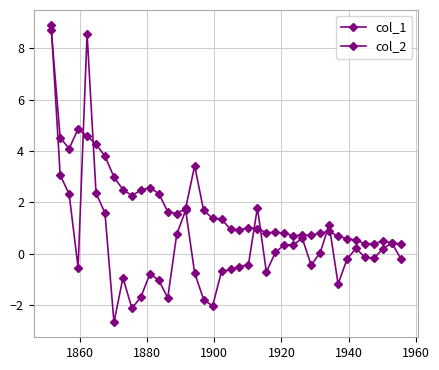

How many lines are shown in the chart?

2